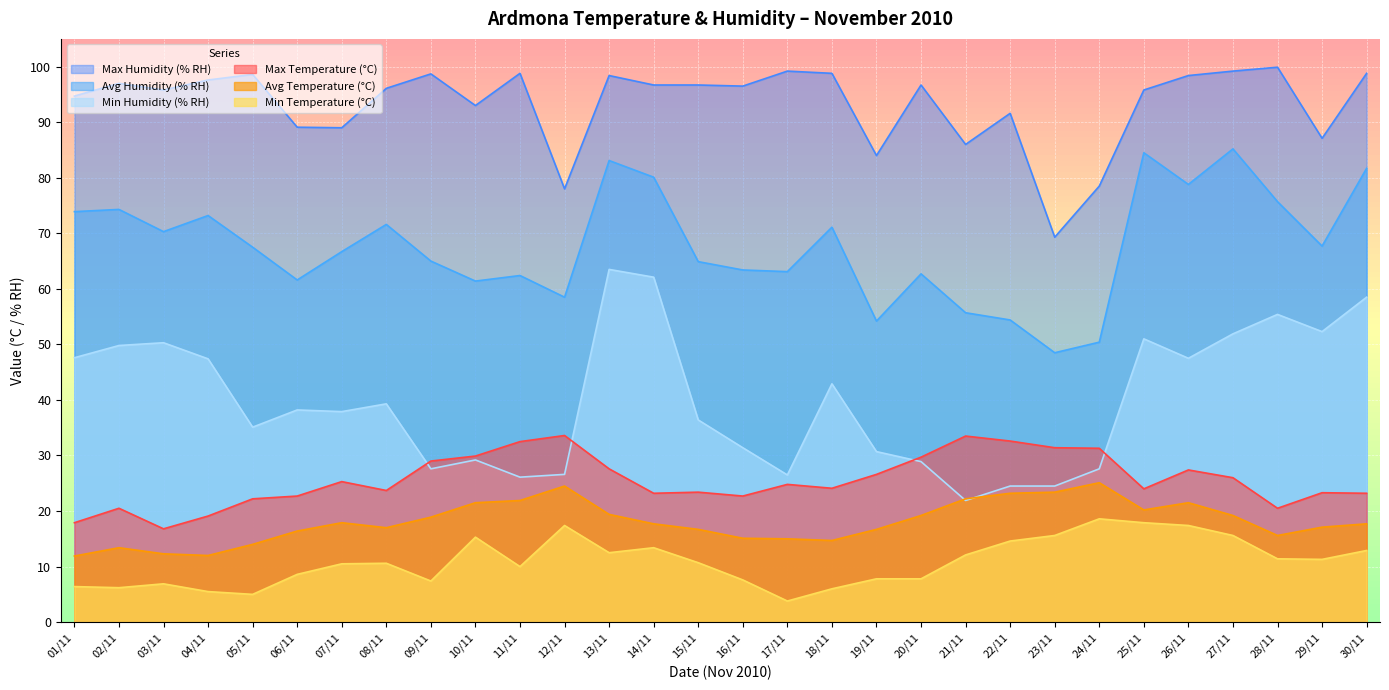

Which series has the widest spread of values?

Min Humidity (% RH)